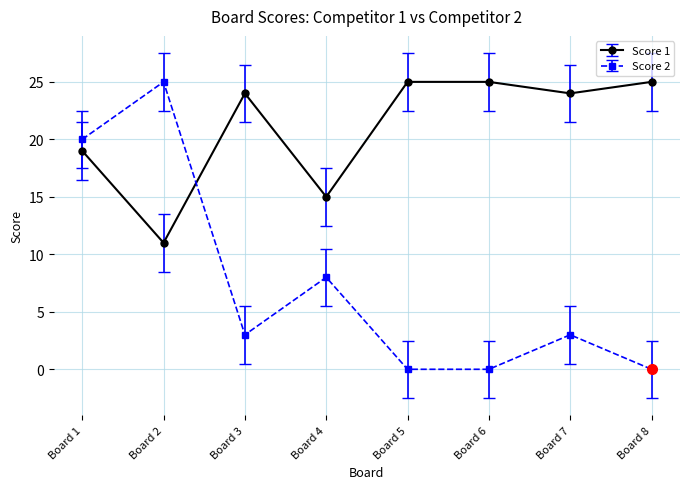

In Score 1, how many points are lower than both neighbors (excluding endpoints)?

3